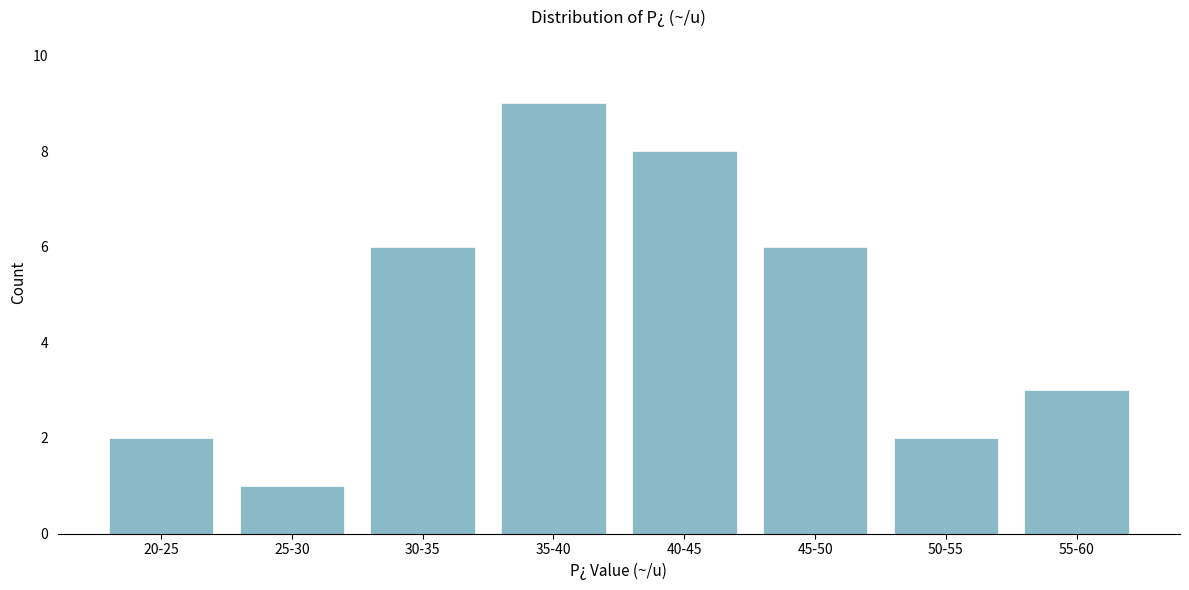

Reading left to right, list all the values displayed in this chart.

20-25=2	25-30=1	30-35=6	35-40=9	40-45=8	45-50=6	50-55=2	55-60=3